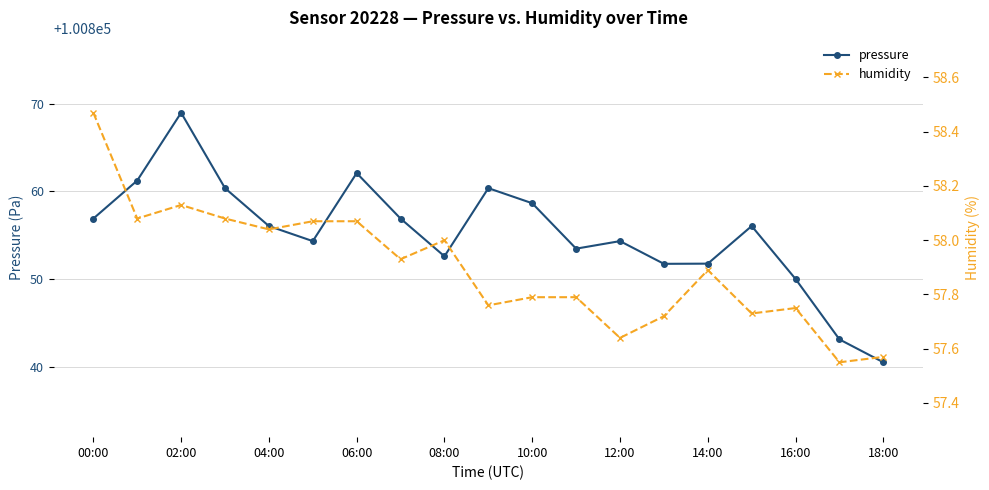

How many lines are shown in the chart?

2